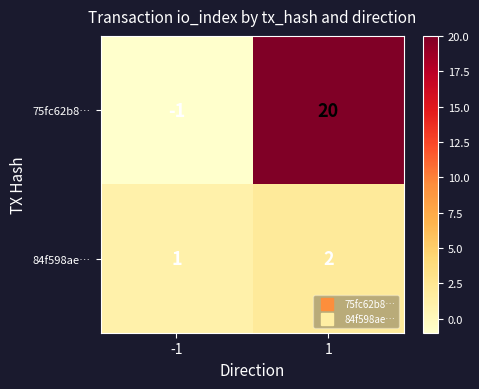

What is the sum of all 84f598ae… values?

3